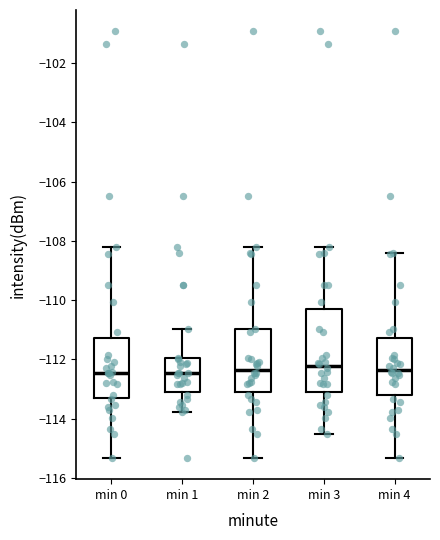

Comparing the boxes themselves (not the whiskers), which one is the tallest?

min 3